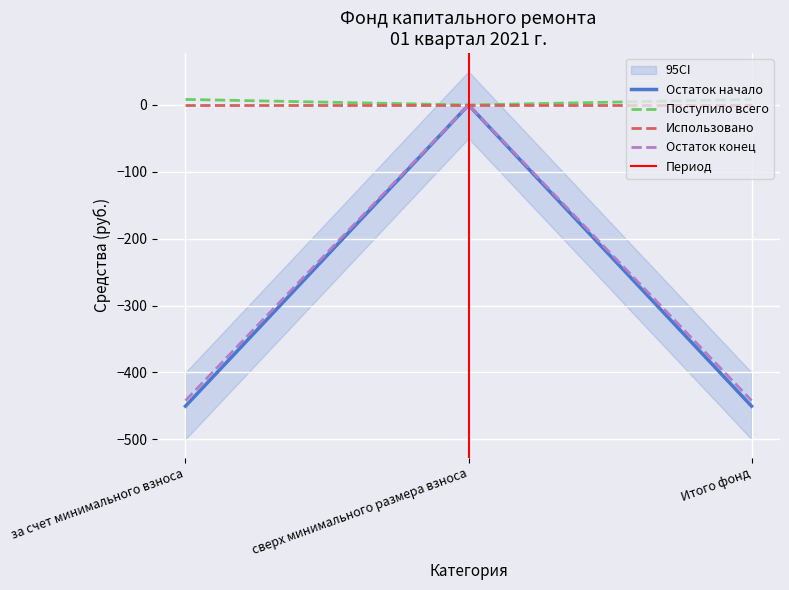

What is the total value across all series at за счет минимального взноса?

-884.3